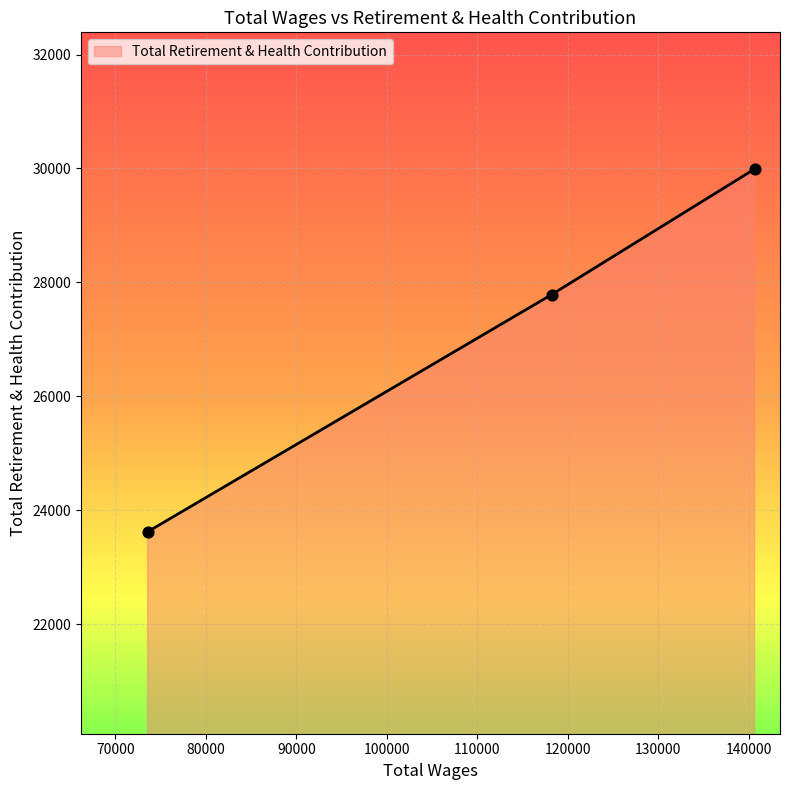

What is the difference between the second highest and minimum values?

4162